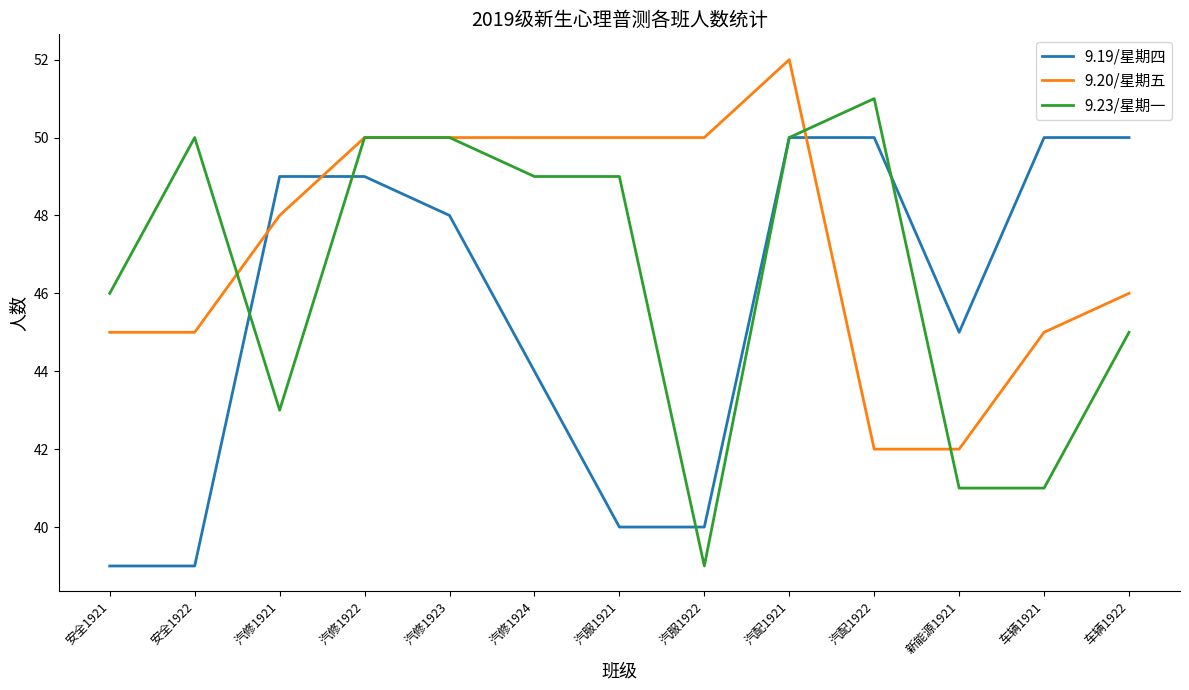

At which category does the chart reach its peak across all series?

汽配1921